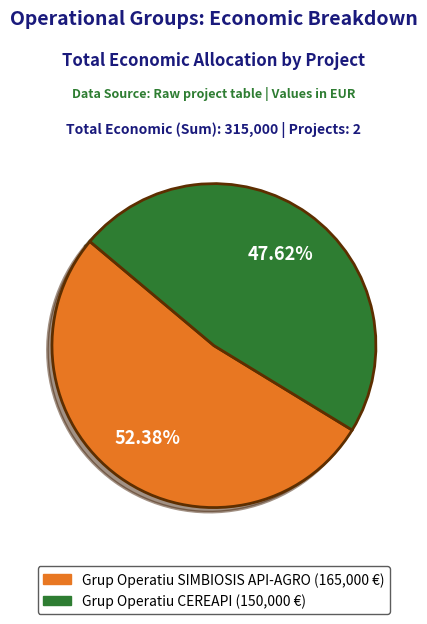

To the nearest percent, what portion does Grup Operatiu SIMBIOSIS API-AGRO represent?

52%